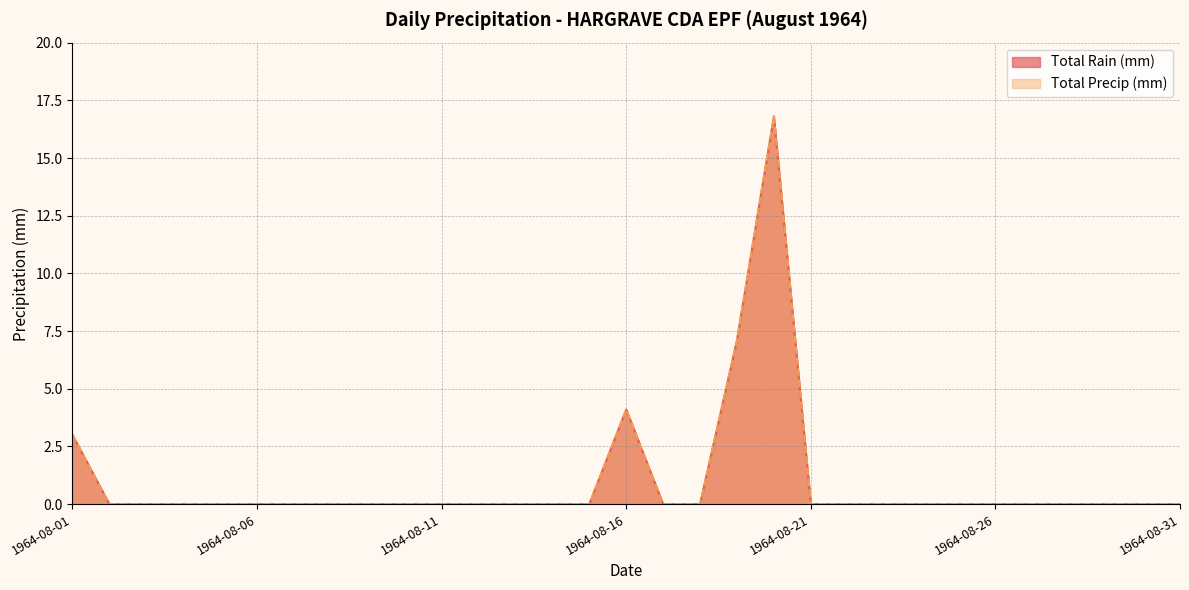

What is the difference between the maximum and minimum values in the Total Precip (mm) series?

16.8